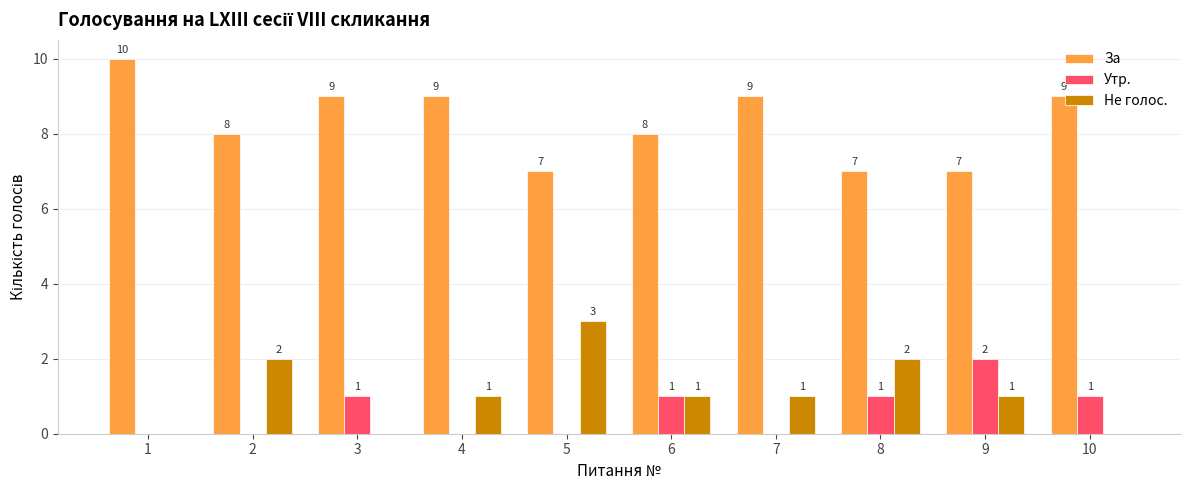

What is the difference between the Утр. values at 1 and 8?

1